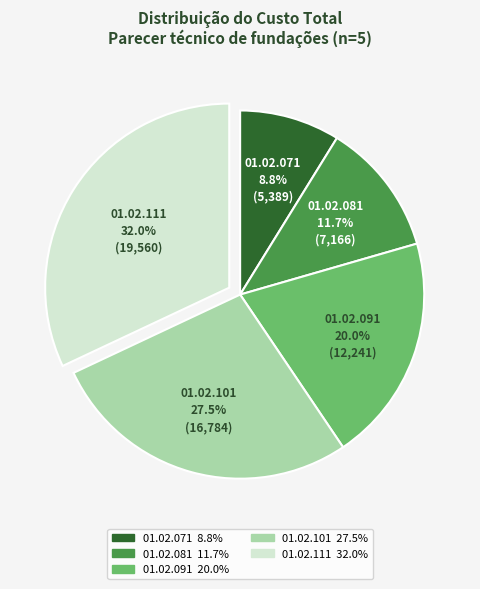

Rank the categories by value from highest to lowest.

01.02.111, 01.02.101, 01.02.091, 01.02.081, 01.02.071